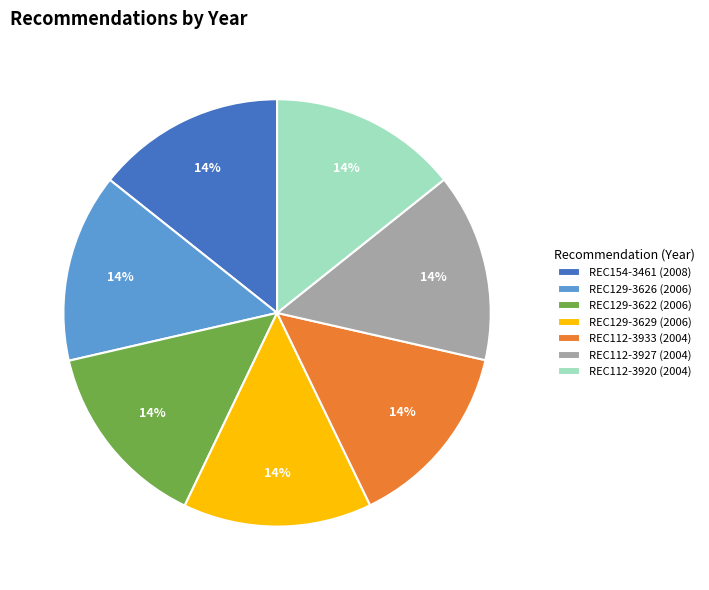

Is there a majority slice in this chart?

No